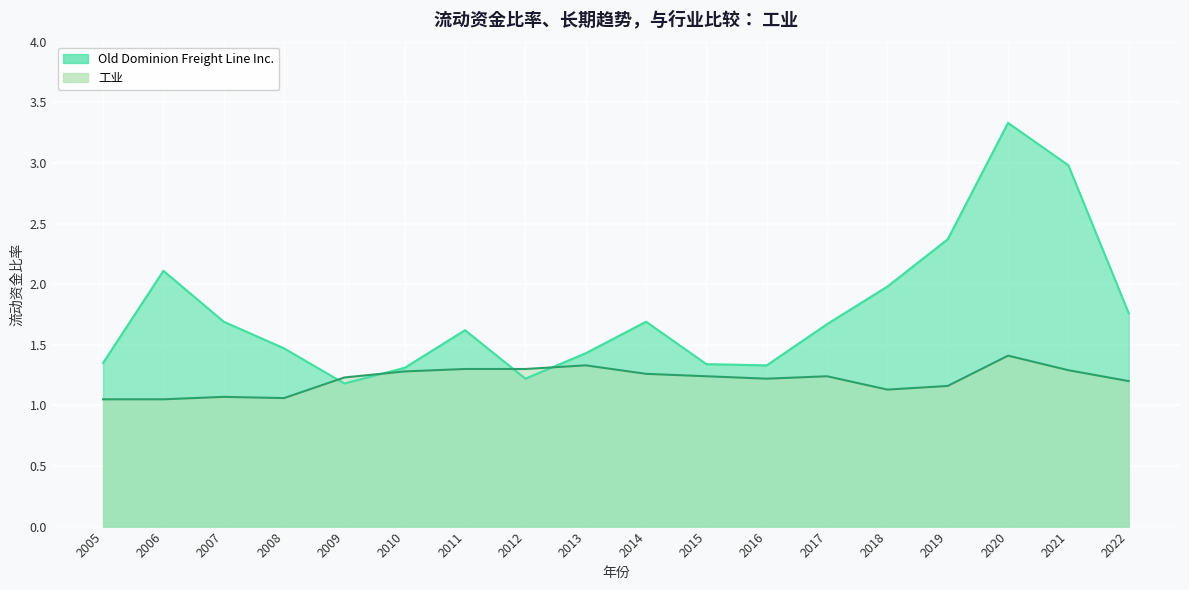

At 2022, list the series in order from smallest to largest.

工业, Old Dominion Freight Line Inc.